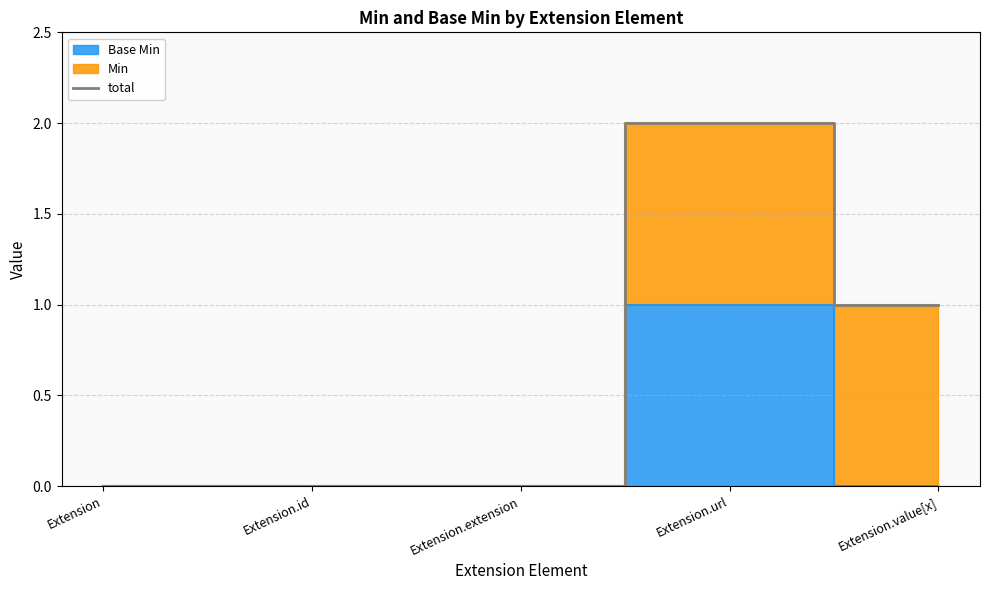

Reading right to left, extract all data points from this chart.

1	2	0	0	0